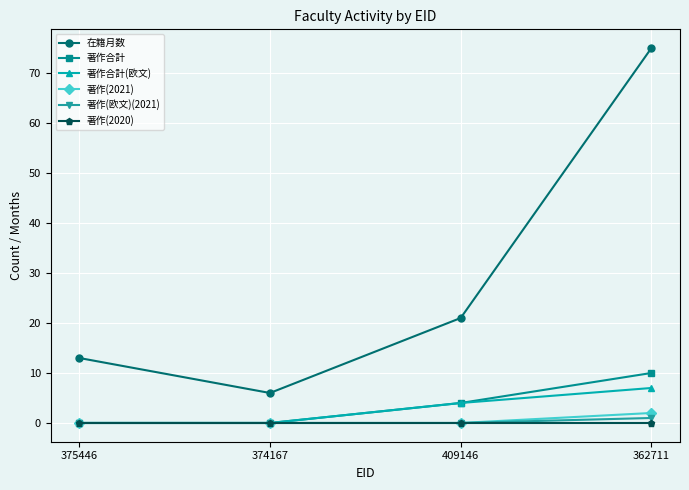

What is the spread (max minus min) of values at 362711?

75